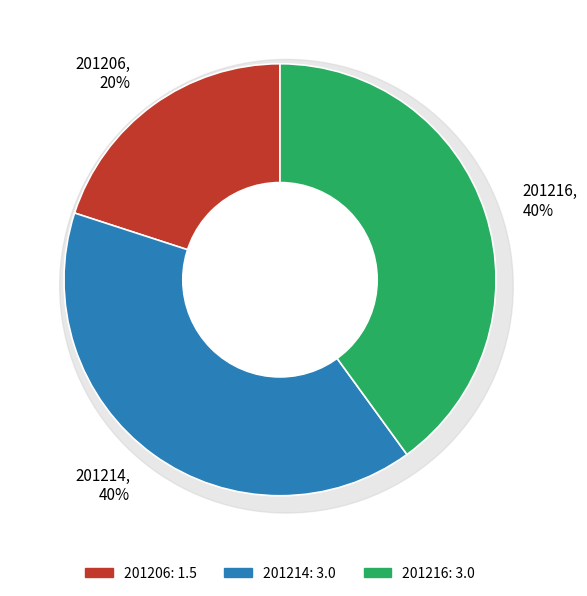

What percentage is the 201214 slice, to the nearest percent?

40%